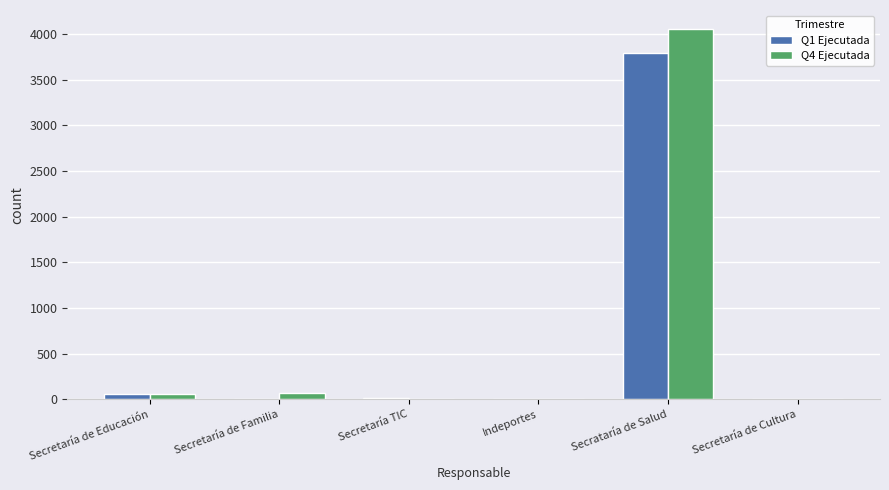

How many categories are shown in the chart?

6